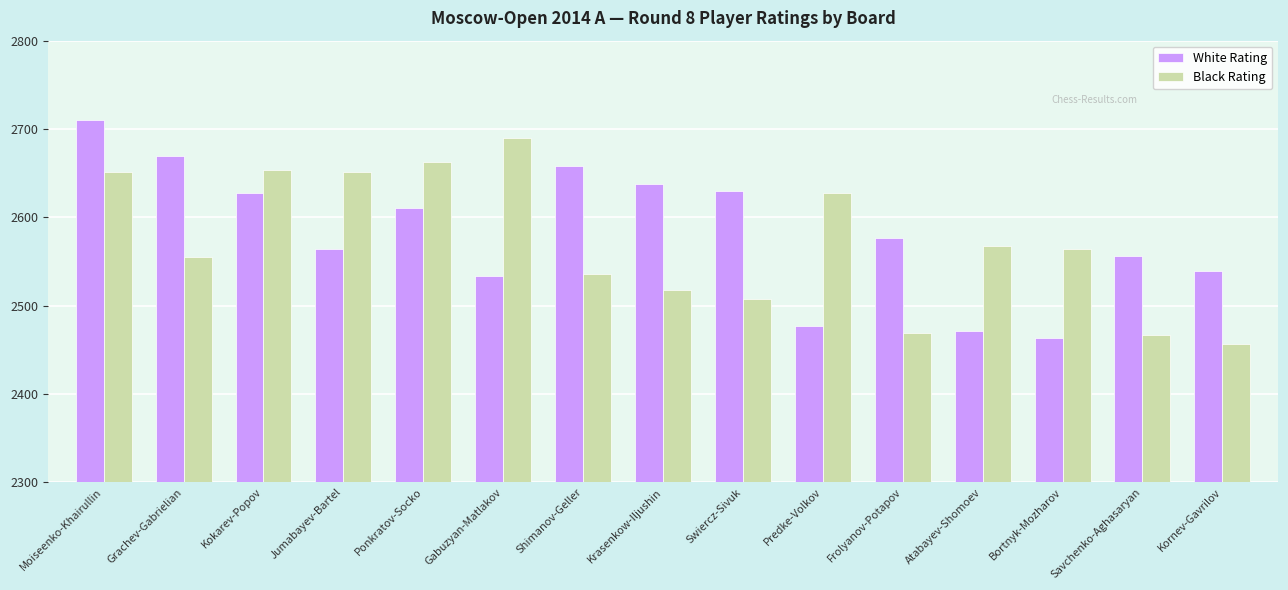

Rank the series by their maximum value, from highest to lowest.

White Rating, Black Rating